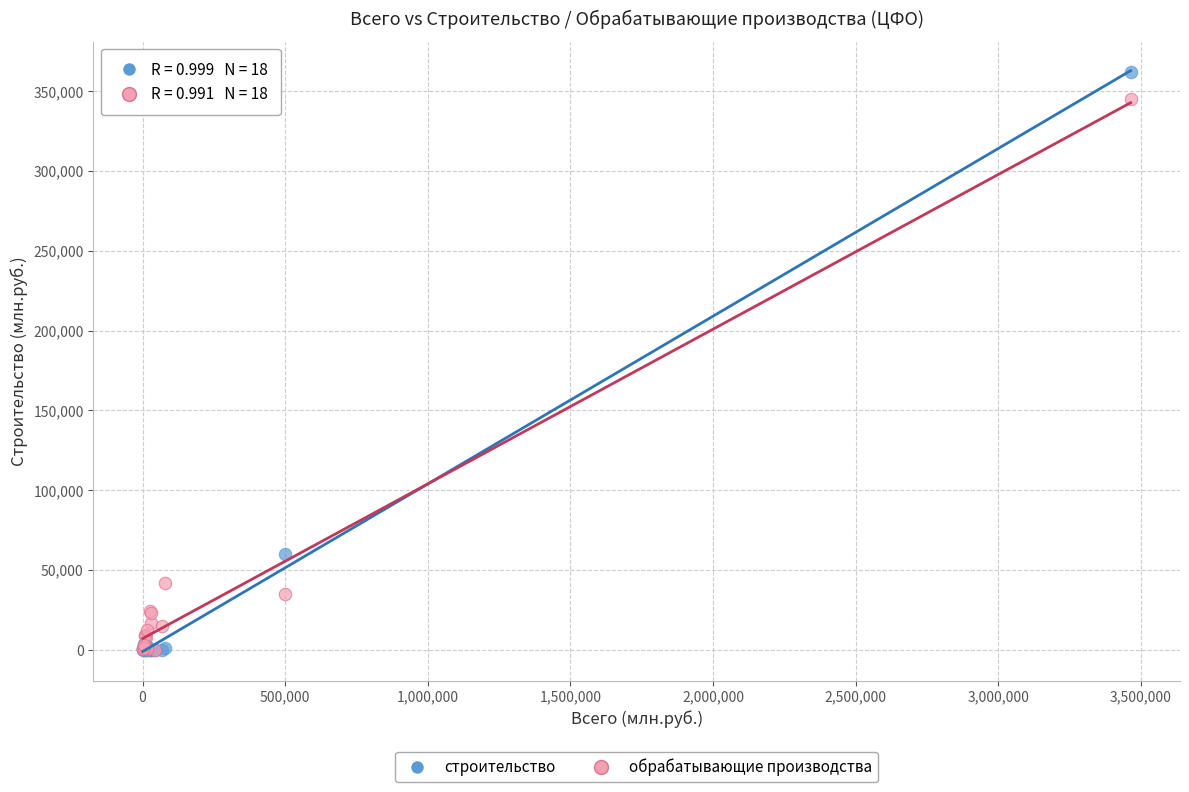

Across all series, what Y value is closest to 180948?

60050